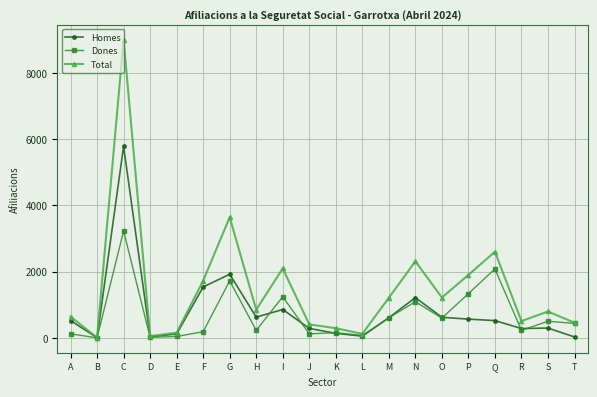

True or false: Total has more than 2 points higher than both neighbors.

True